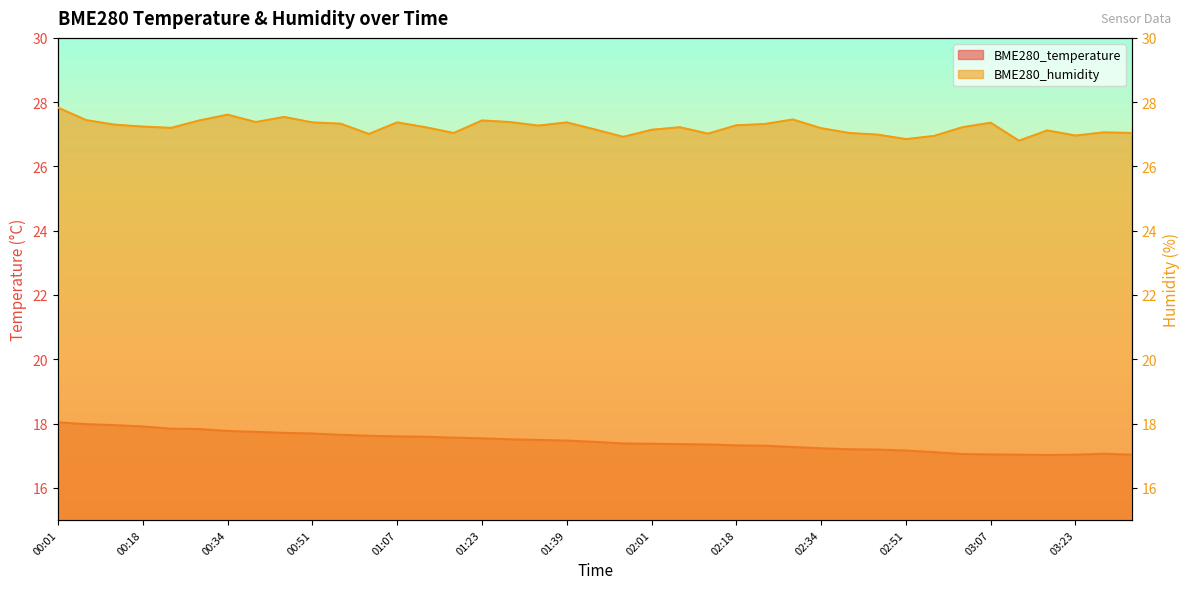

List the series in order of their overall mean, highest first.

BME280_humidity, BME280_temperature